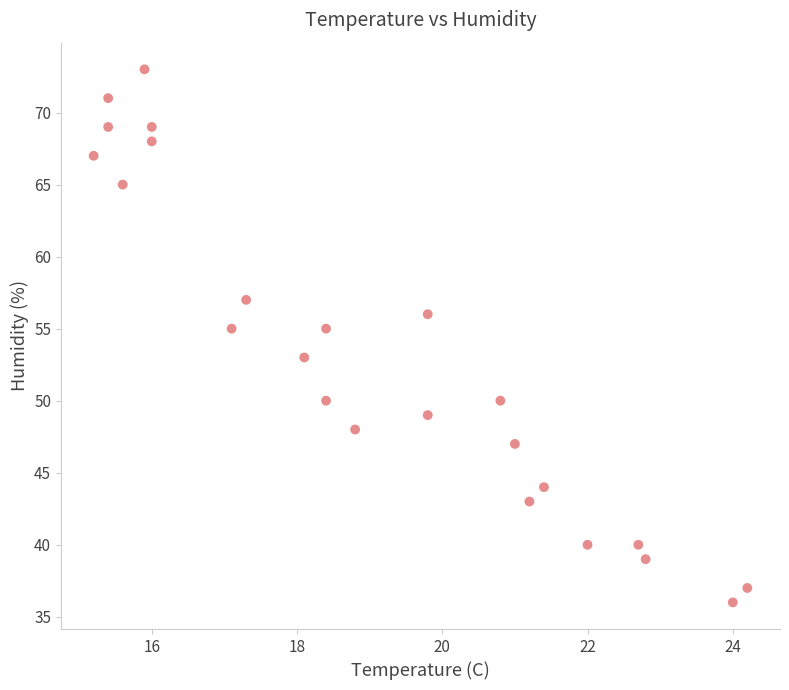

What is the range of Y values (max minus min)?

37